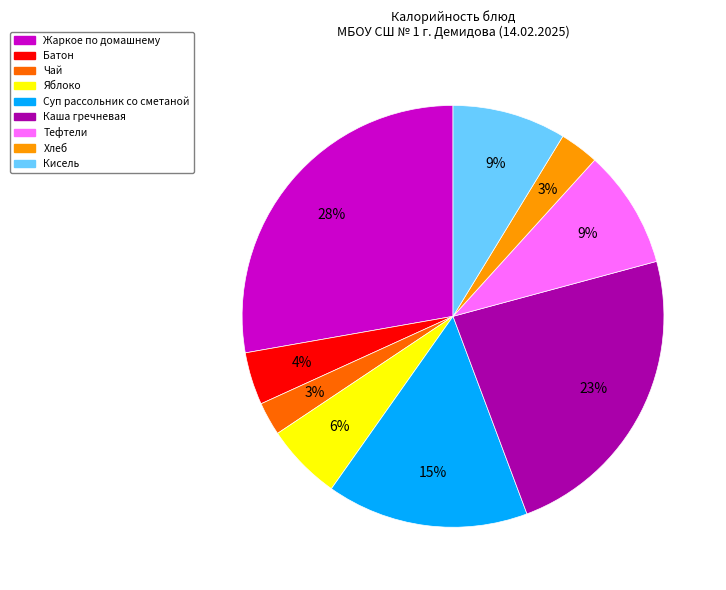

What percentage is the Батон slice, to the nearest percent?

4%